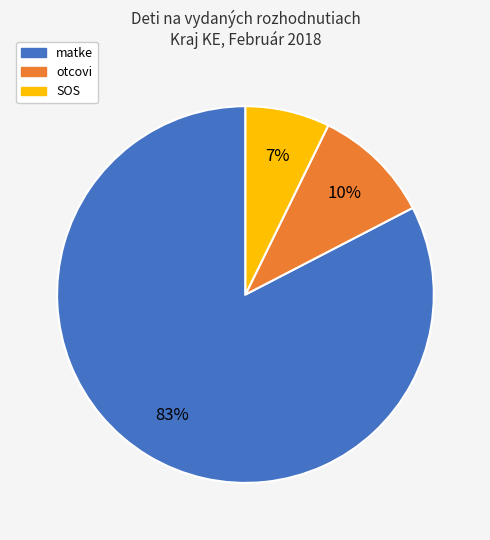

Is the sum of SOS and otcovi greater than half?

No